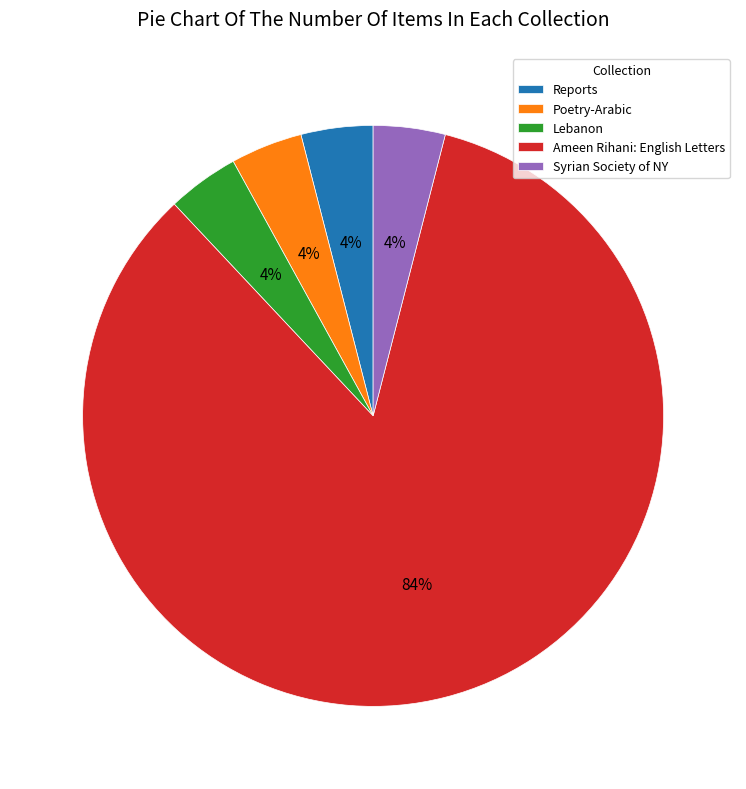

How many slices are in this pie chart?

5